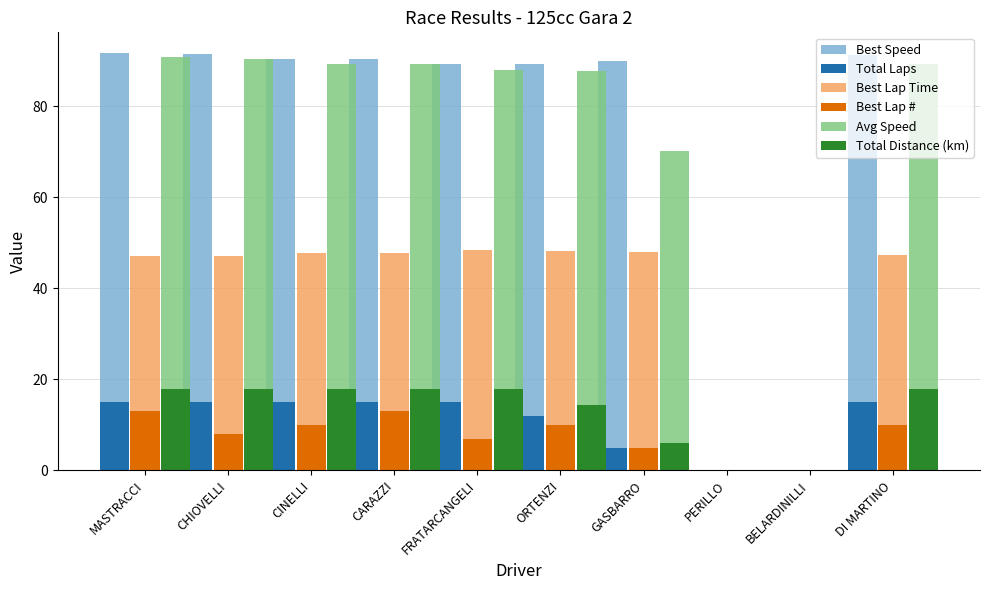

What is the greatest value displayed?

91.7